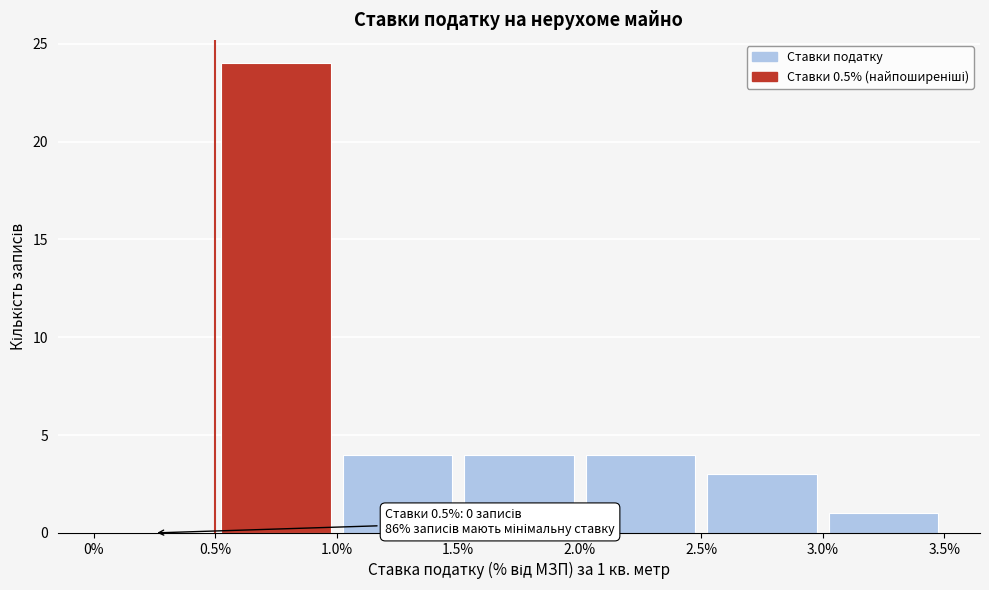

Which range on the x-axis has the tallest bar?

0.5% to 1.0%